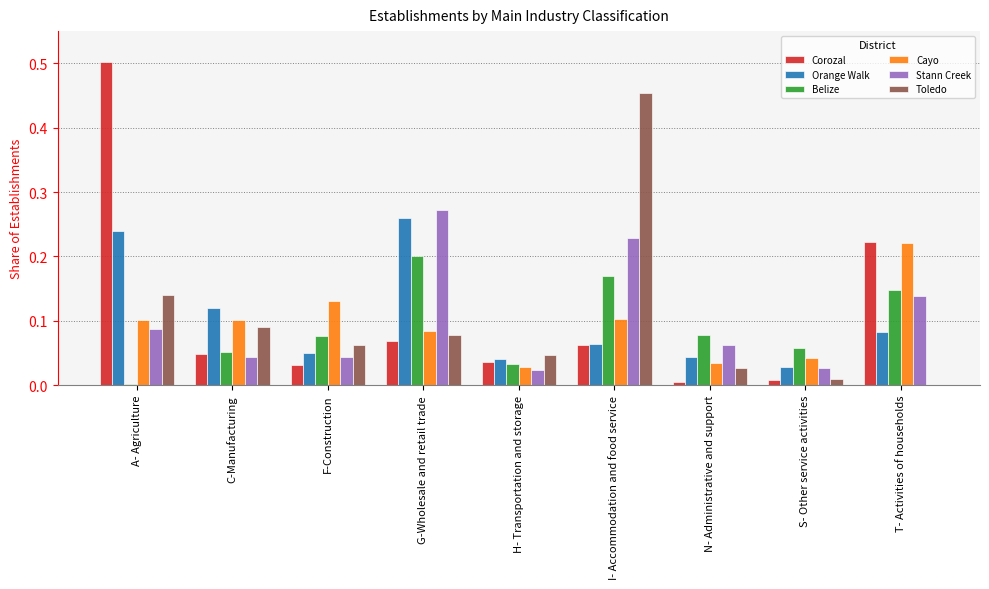

What is the sum of all Stann Creek values?

0.9